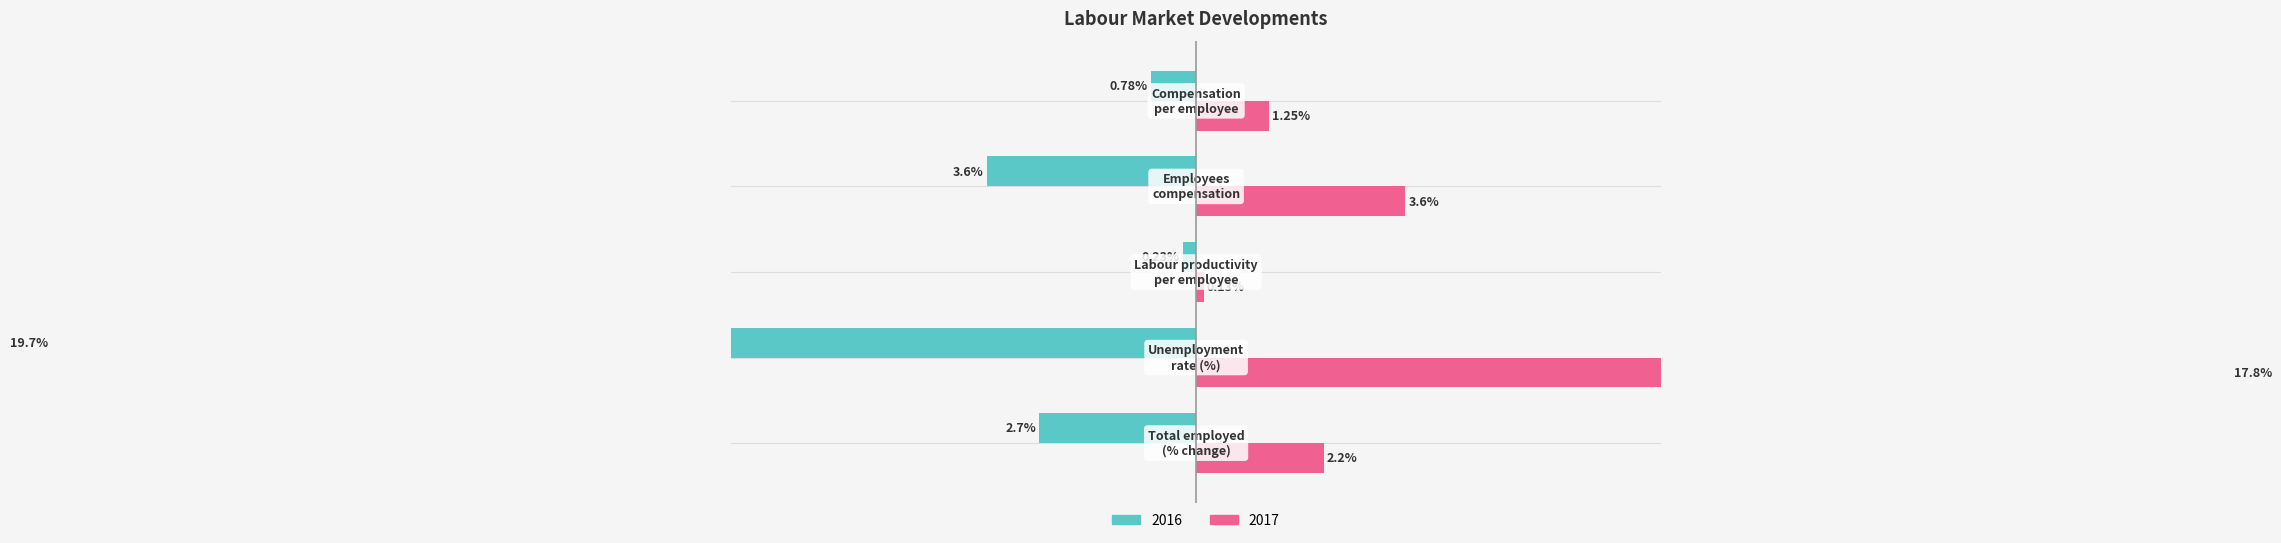

How many bars are there in total?

10